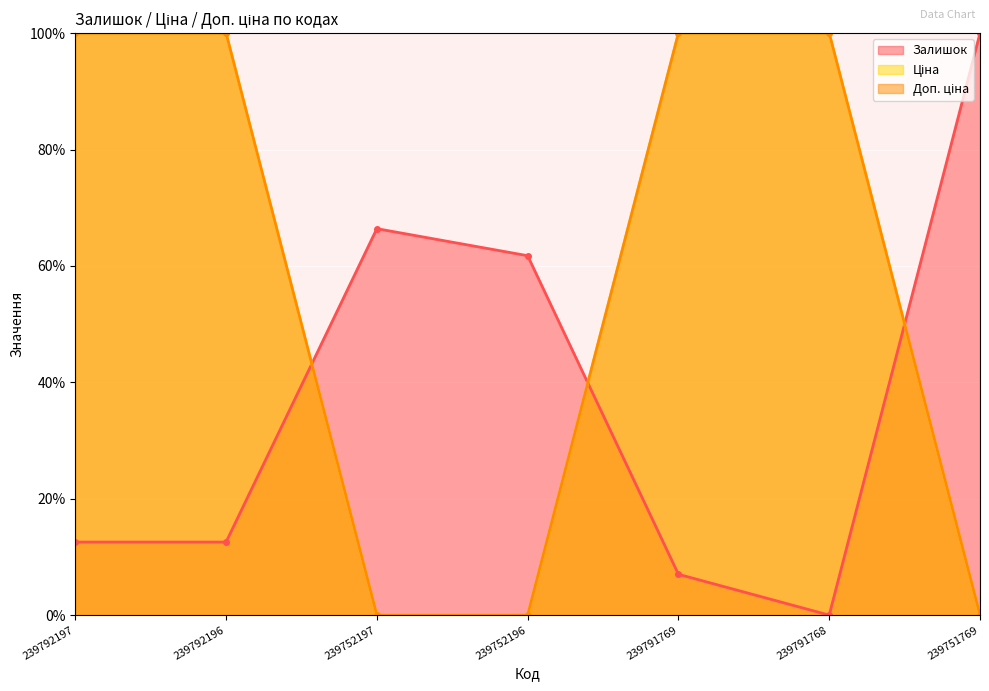

True or false: Доп. ціна has more than 1 points higher than both neighbors.

False